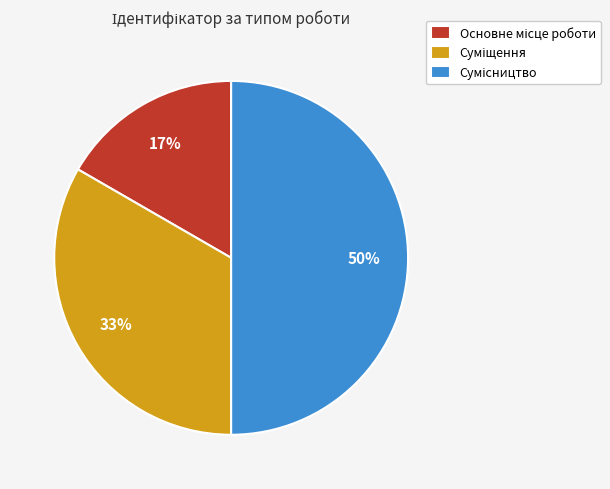

To the nearest percent, what is the average slice percentage?

33%